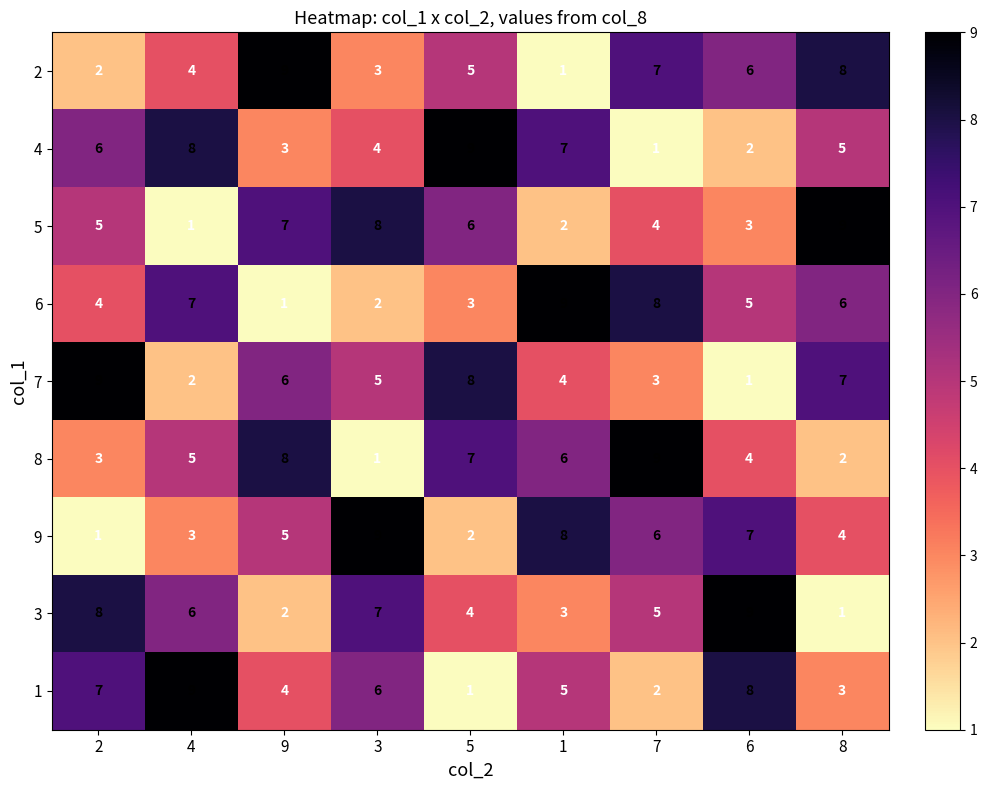

How many 8 values are between 3 and 7?

5